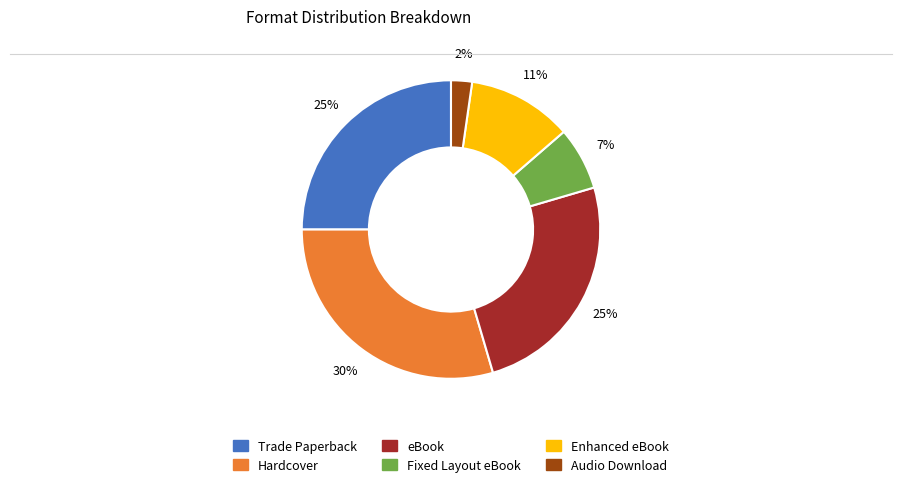

Which category has the biggest portion of the pie?

Hardcover